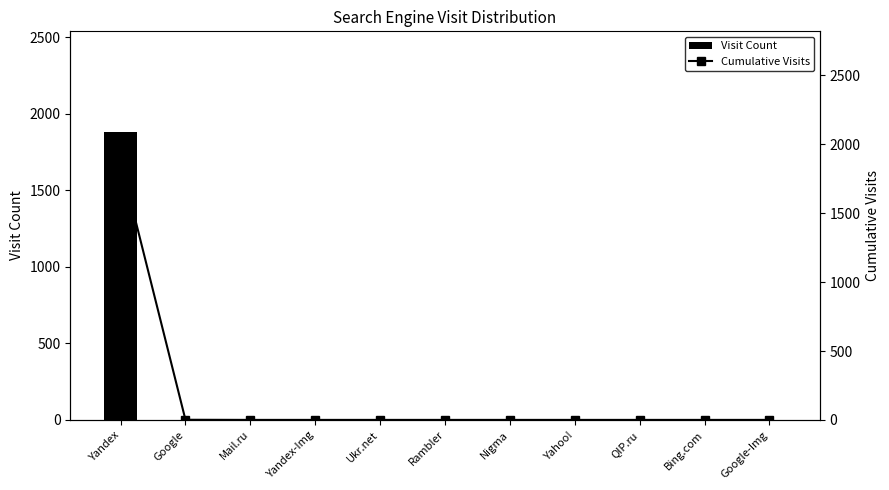

At which category is the sum across all series the highest?

Yandex